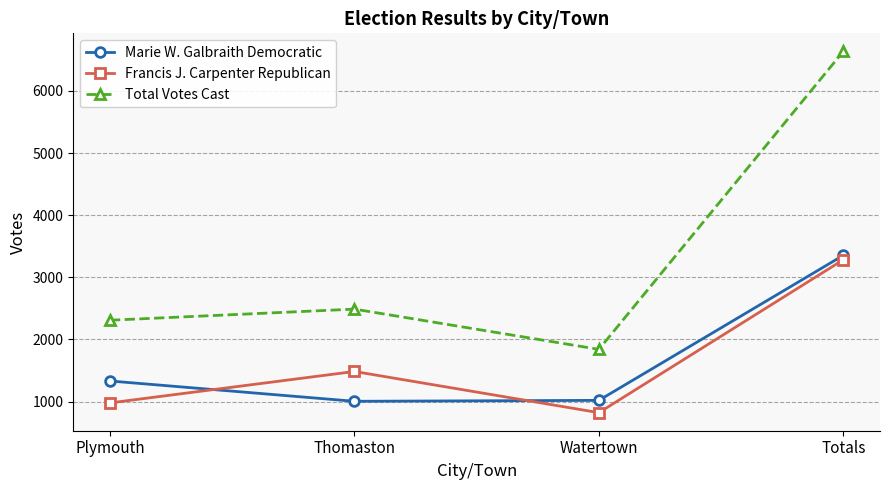

At which category is the sum across all series the highest?

Totals